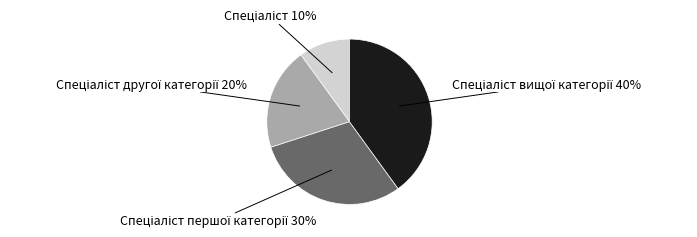

Is there any slice that represents more than half of the pie?

No